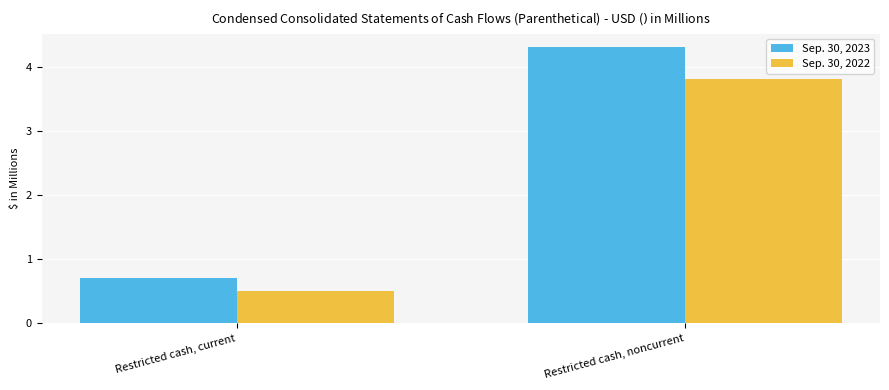

Reading left to right, transcribe all the data shown in this chart.

Sep. 30, 2023: 0.7	4.3
Sep. 30, 2022: 0.5	3.8